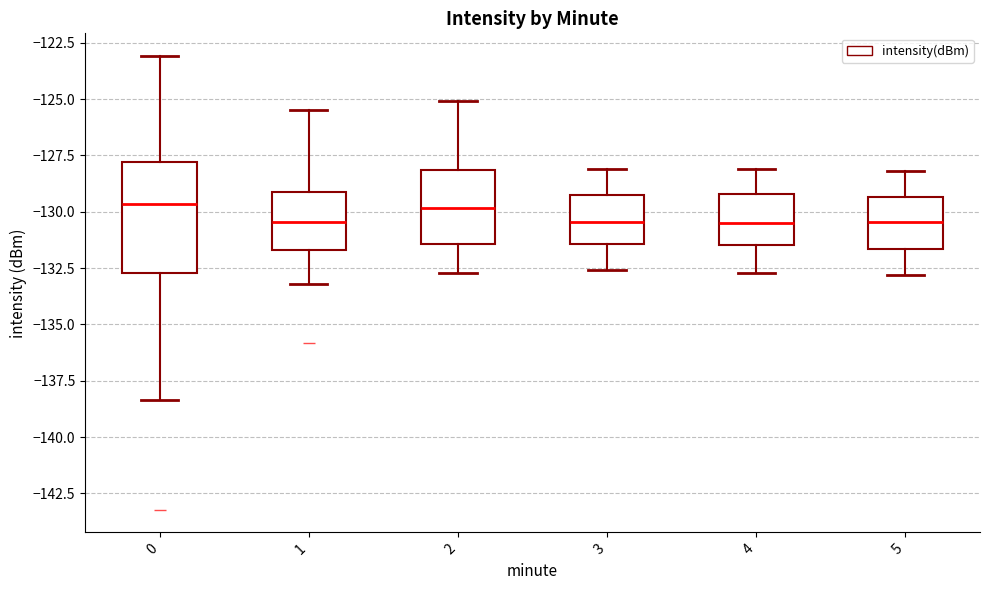

Where does the upper whisker of the box at x = 5 end on the y-axis? The values are not printed on the chart, so give them approximately, as read against the axis.

-128.0